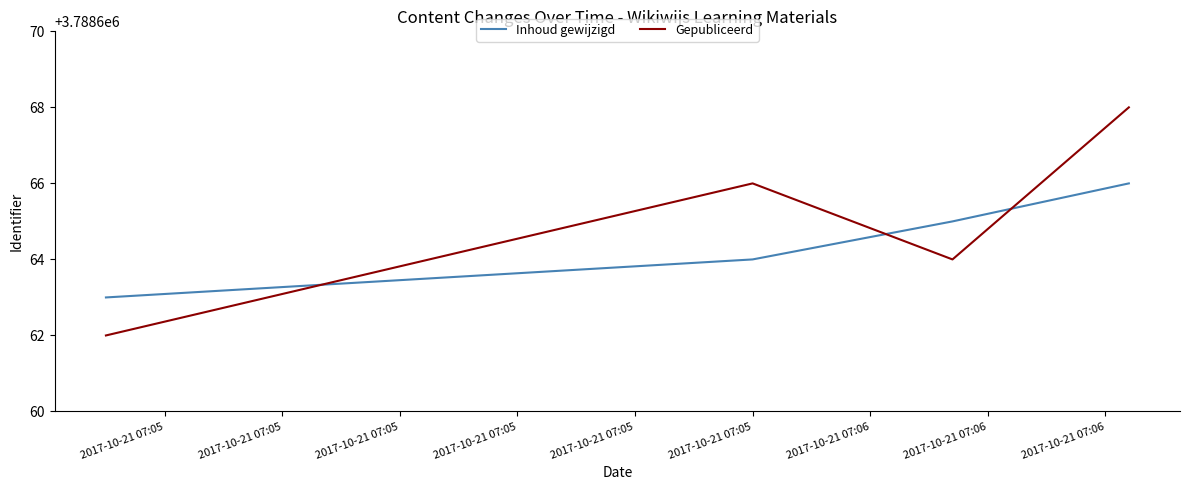

List the series in order of their overall mean, highest first.

Gepubliceerd, Inhoud gewijzigd